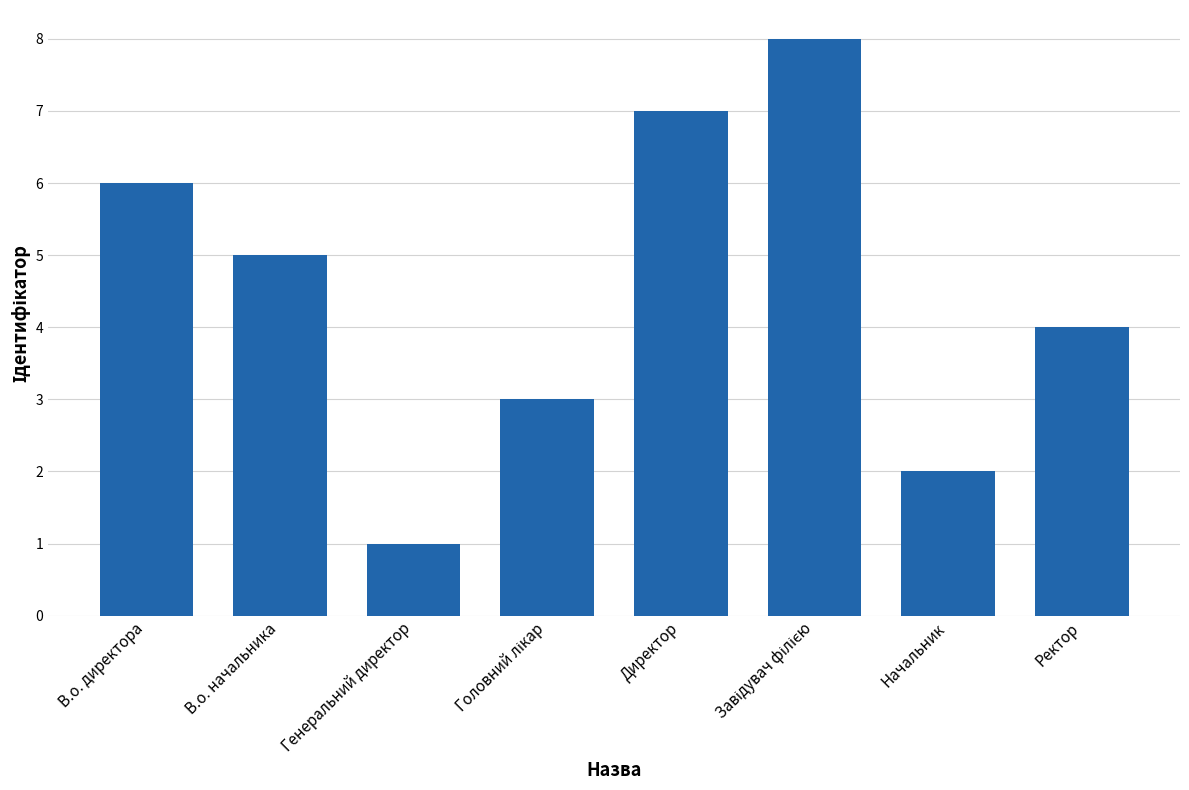

What position from the left is Директор?

5